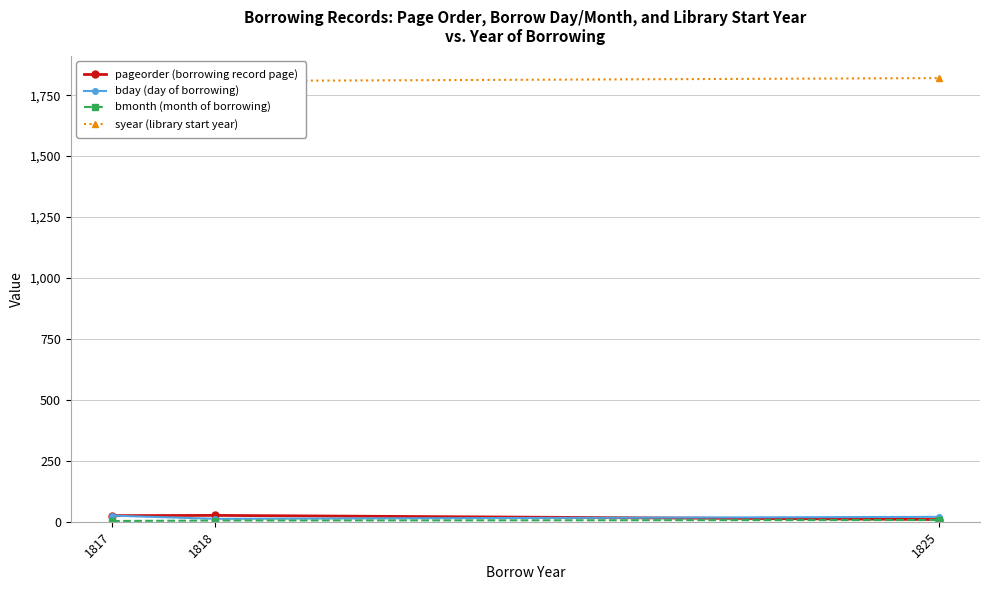

Reading right to left, what are all the values shown in this chart?

pageorder (borrowing record page): 9	26	25
bday (day of borrowing): 20	12	25
bmonth (month of borrowing): 7	5	3
syear (library start year): 1820	1808	1808